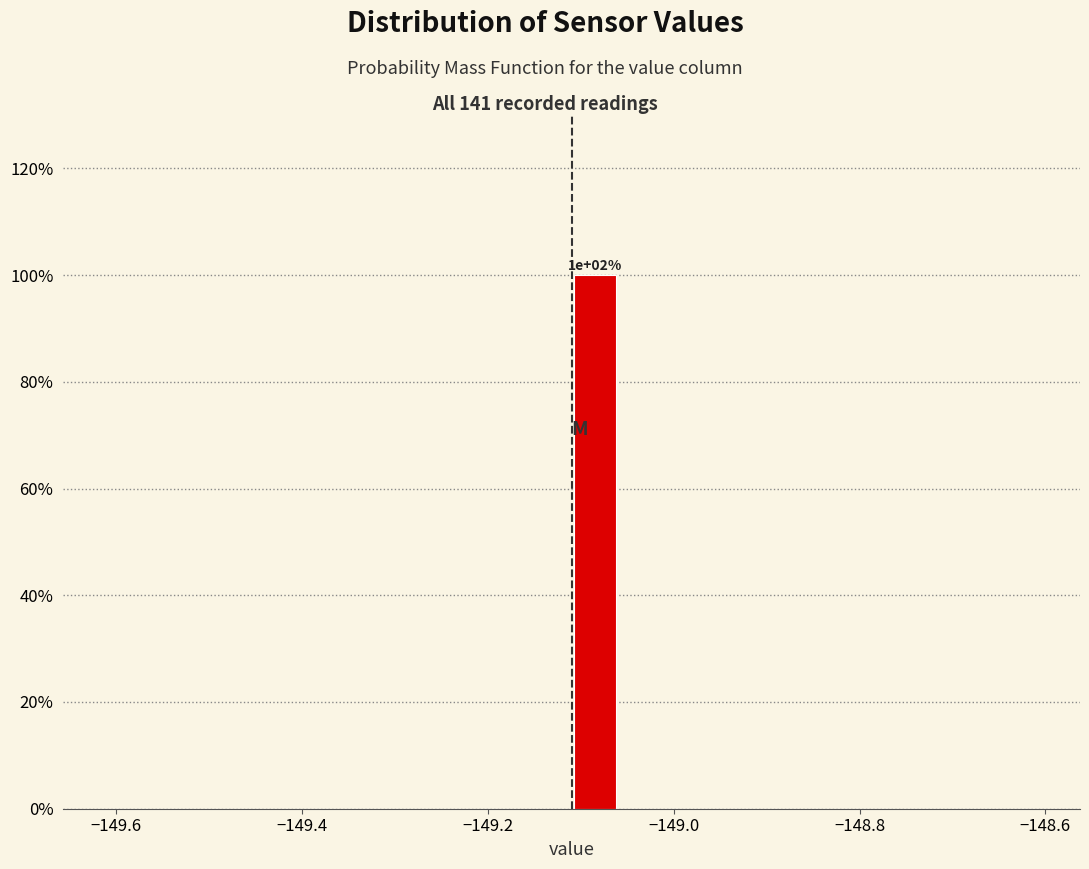

Around what value on the x-axis is the tallest bar? Give the approximate position of its centre, as read against the axis.

-149.08